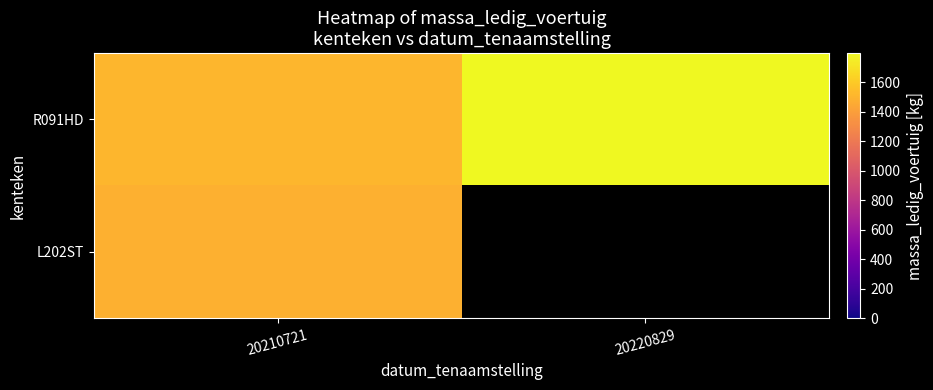

What is the lowest value of the L202ST series?

1485.0